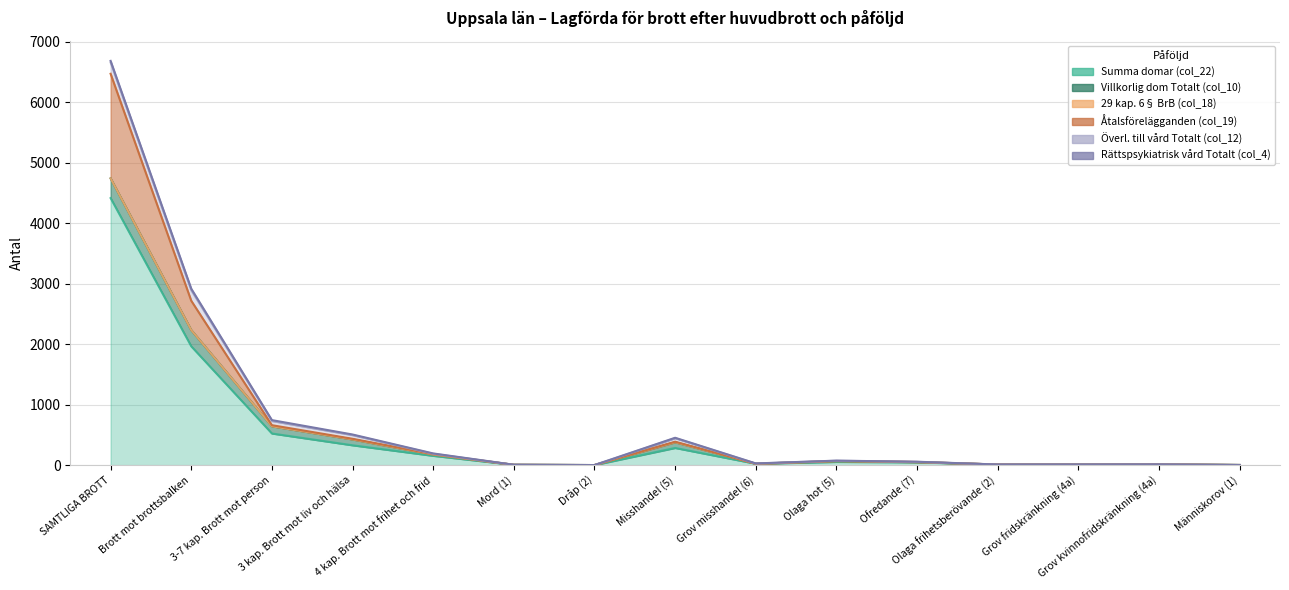

True or false: Summa domar (col_22) and Villkorlig dom Totalt (col_10) intersect in this chart.

False